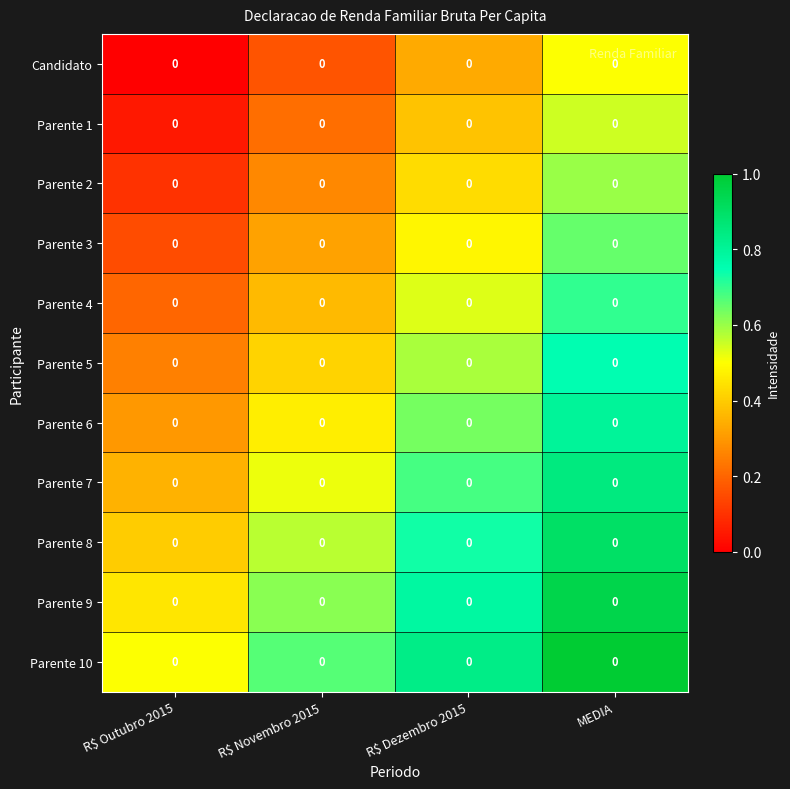

List the series in order of their peak value, highest first.

Parente 10, Parente 9, Parente 8, Parente 7, Parente 6, Parente 5, Parente 4, Parente 3, Parente 2, Parente 1, Candidato